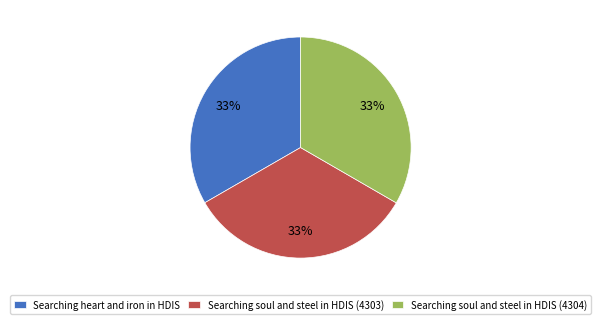

Does Searching soul and steel in HDIS (4304) account for over 50% of the chart?

No